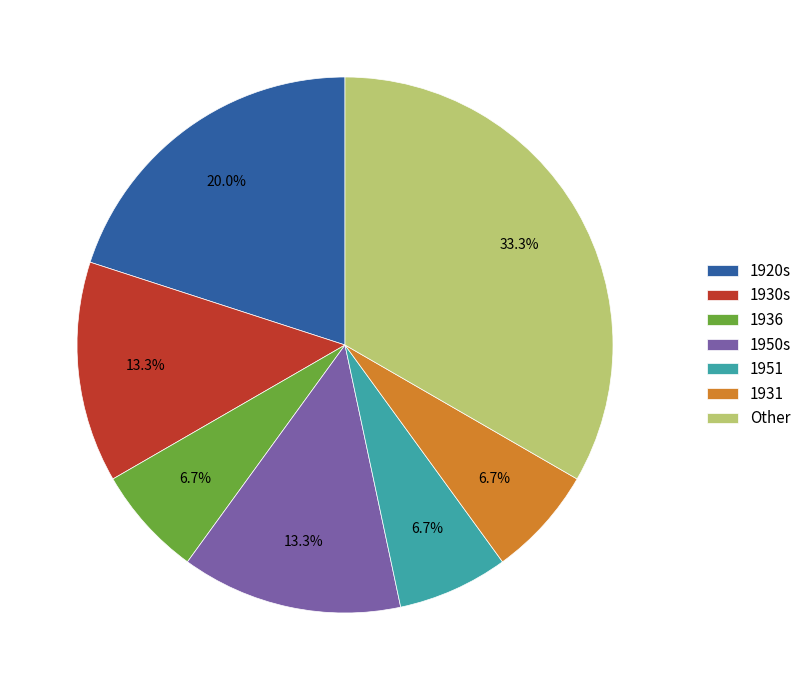

Is the sum of 1950s and 1920s greater than half?

No